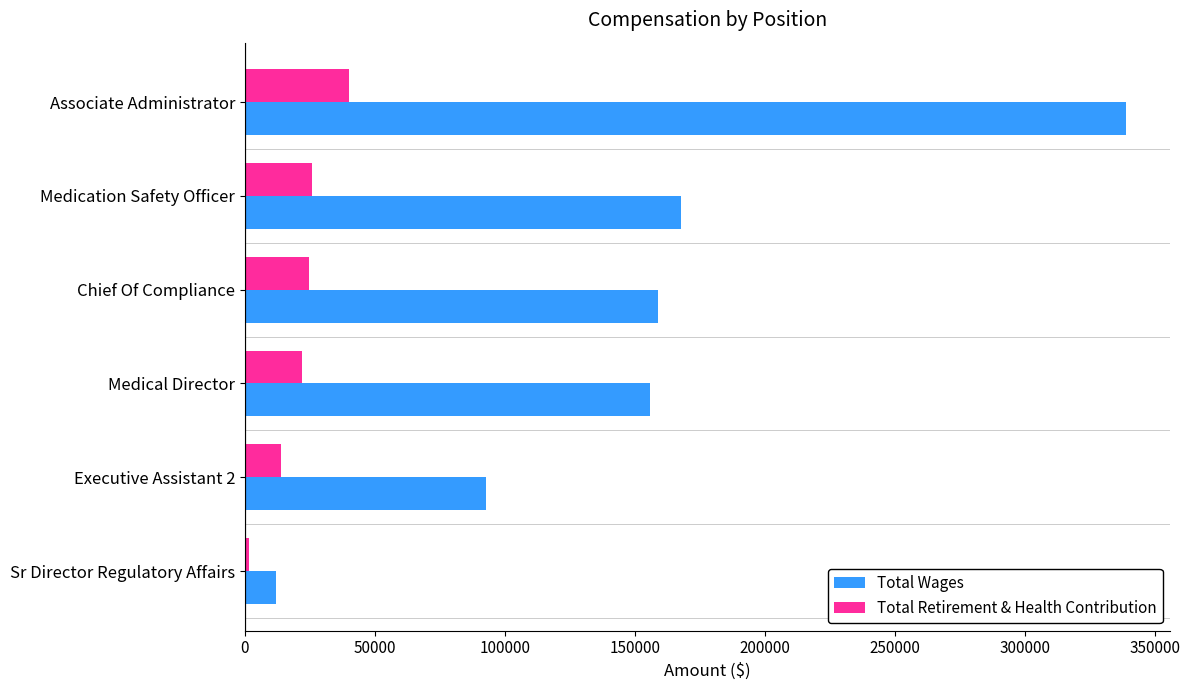

The Total Wages series shows 209217 at Chief Of Compliance. True or false?

False